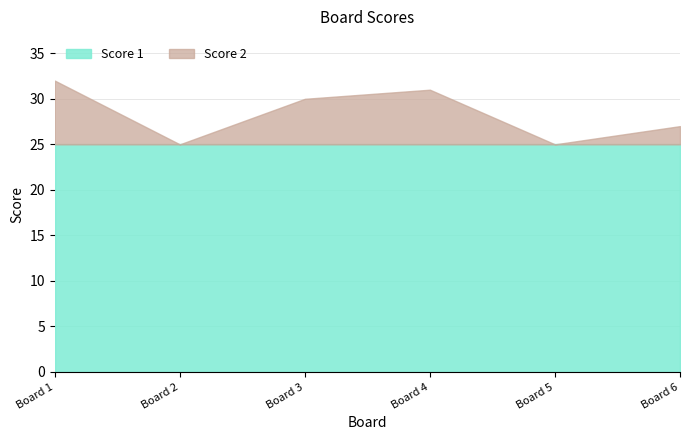

At which label does Score 1 reach its peak?

1